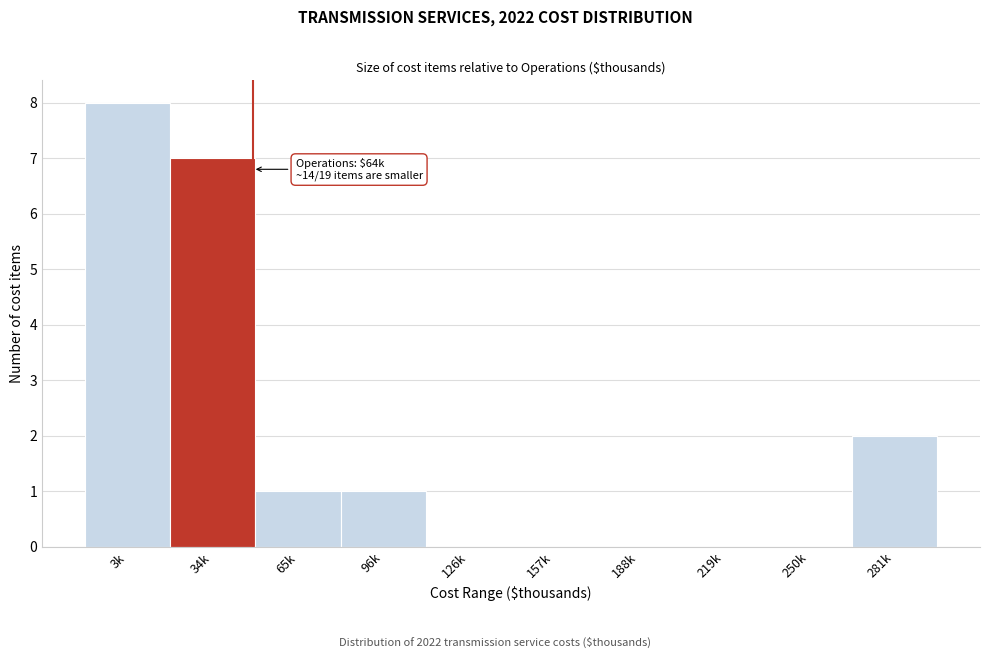

Reading left to right, what are all the values shown in this chart?

3k=8	34k=7	65k=1	96k=1	126k=0	157k=0	188k=0	219k=0	250k=0	281k=2